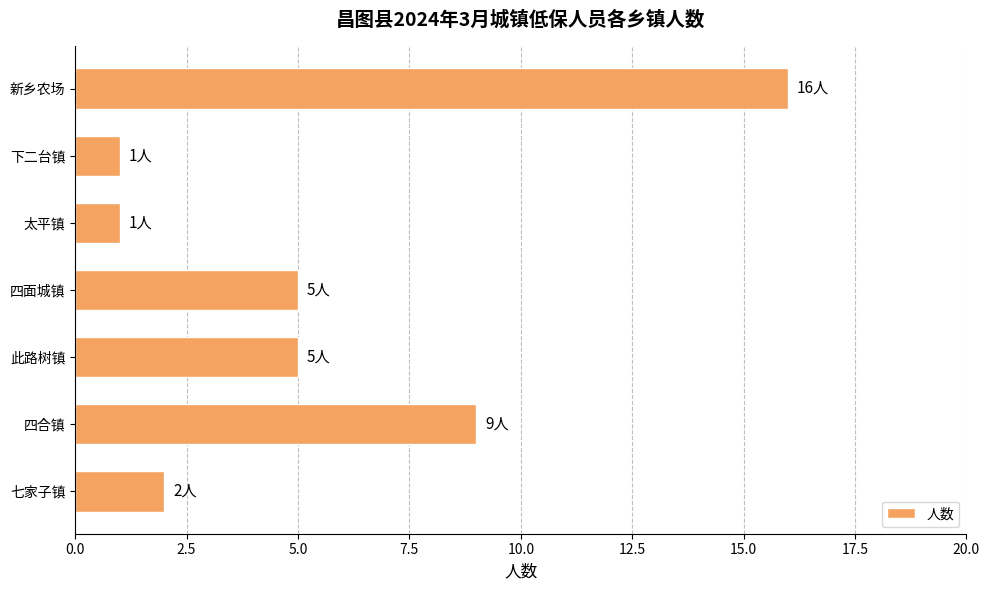

How many values are below 5?

3